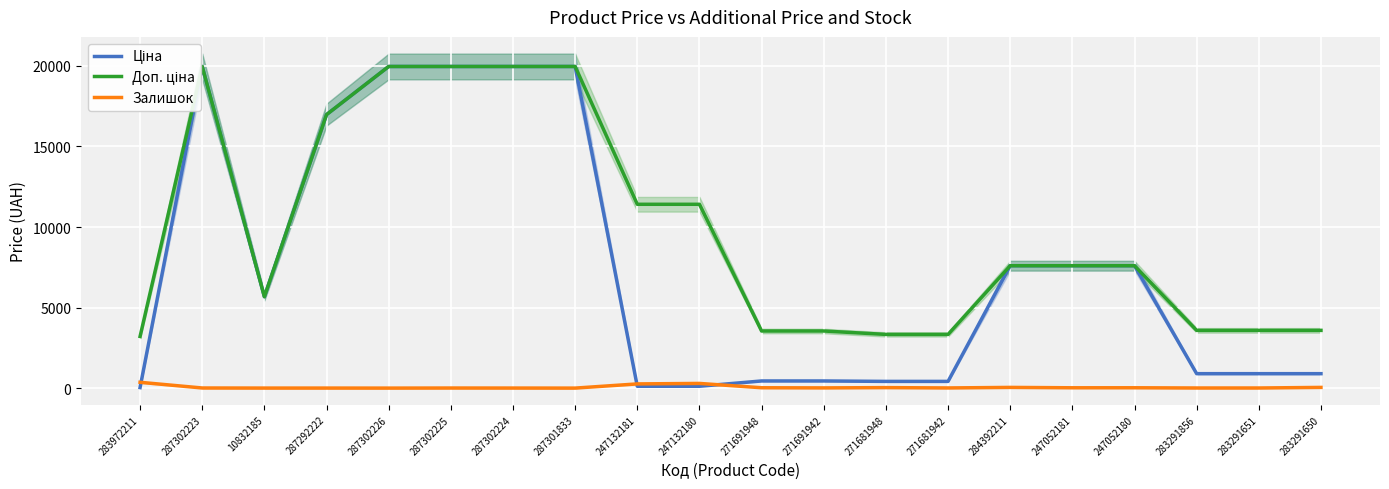

What is the sum of all Залишок values?

1145